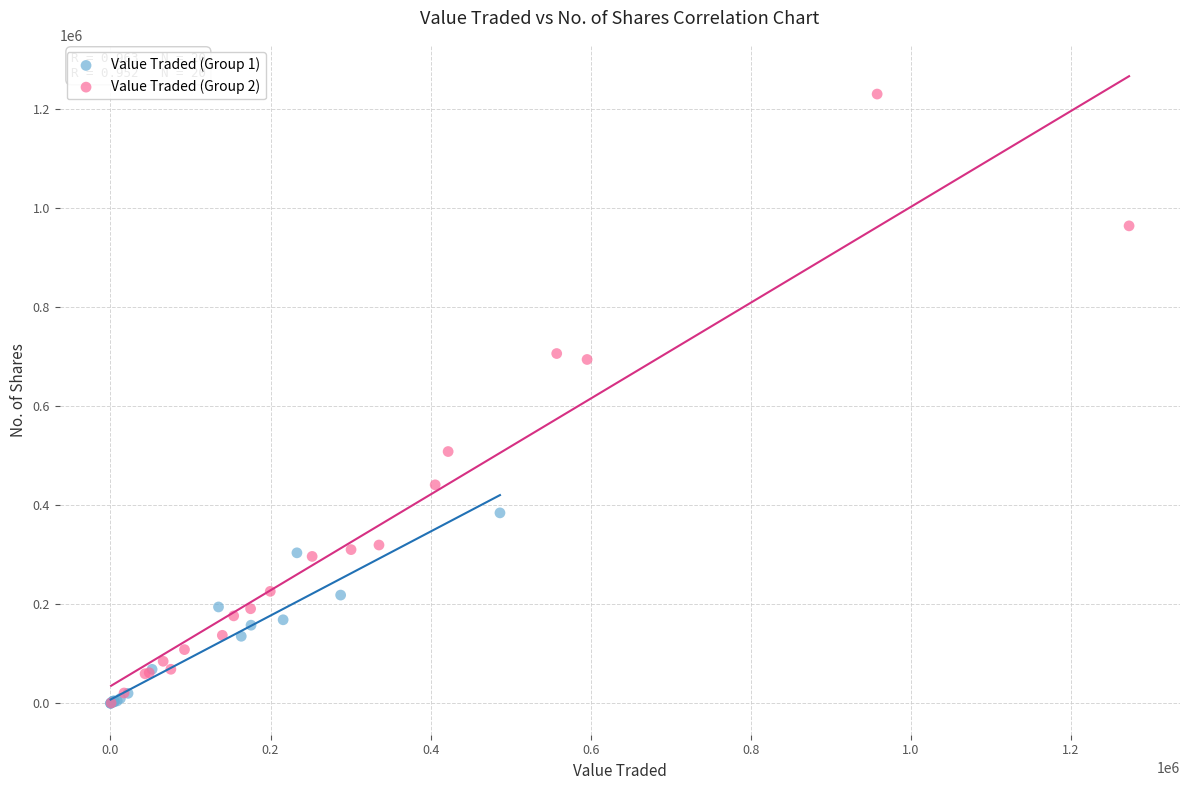

Which series contains the highest Y value?

Value Traded (Group 2)